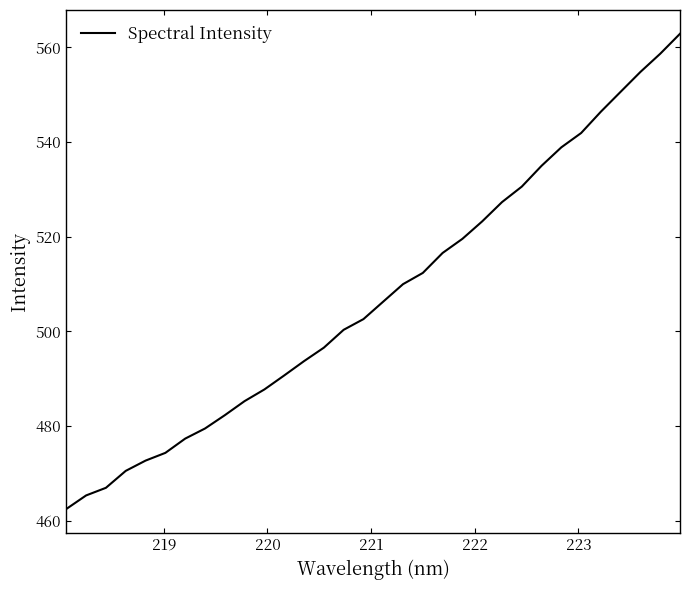

What is the minimum value shown in the chart?

462.5